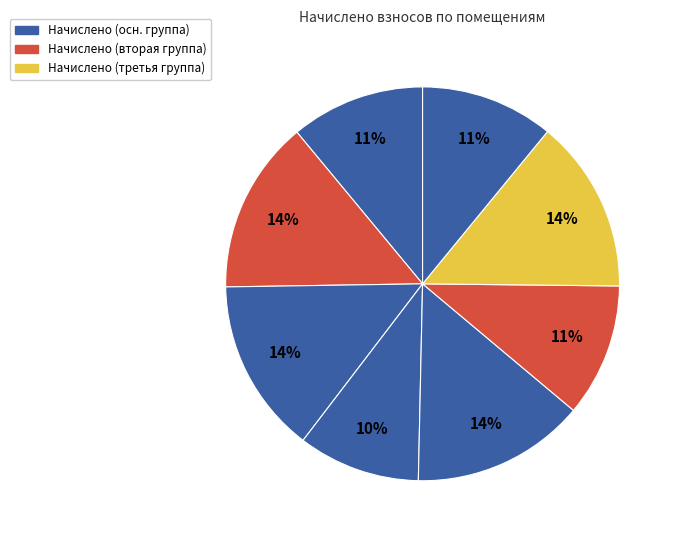

How many segments does this pie chart have?

8